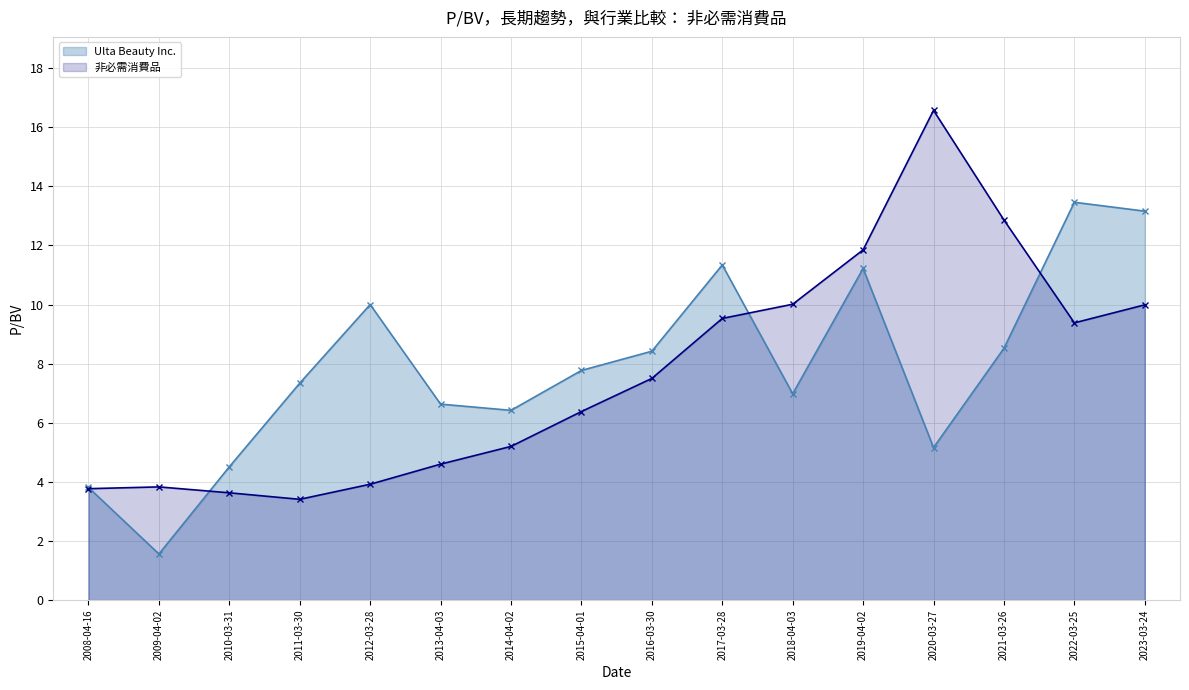

How many lines are shown in the chart?

2